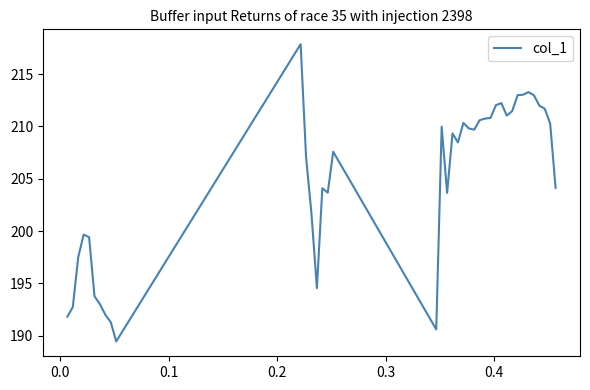

What is the maximum value shown in the chart?

217.9